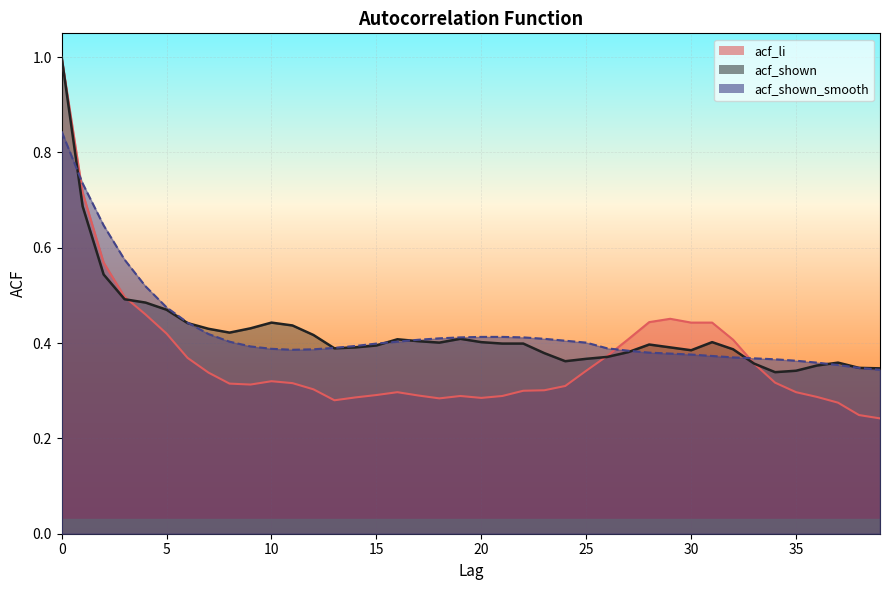

How many lines are shown in the chart?

3